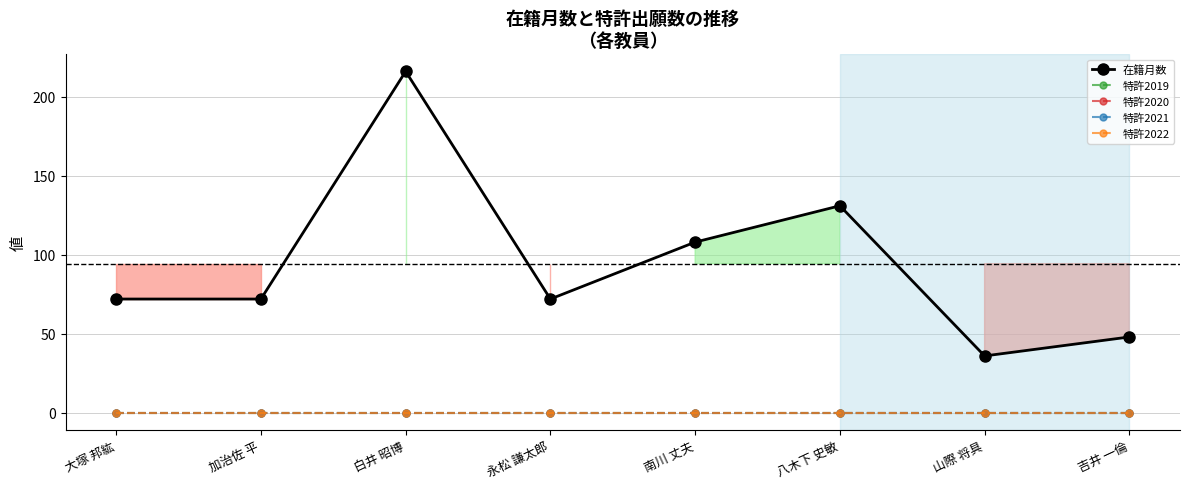

What is the label of the 2nd point from the left?

加治佐 平